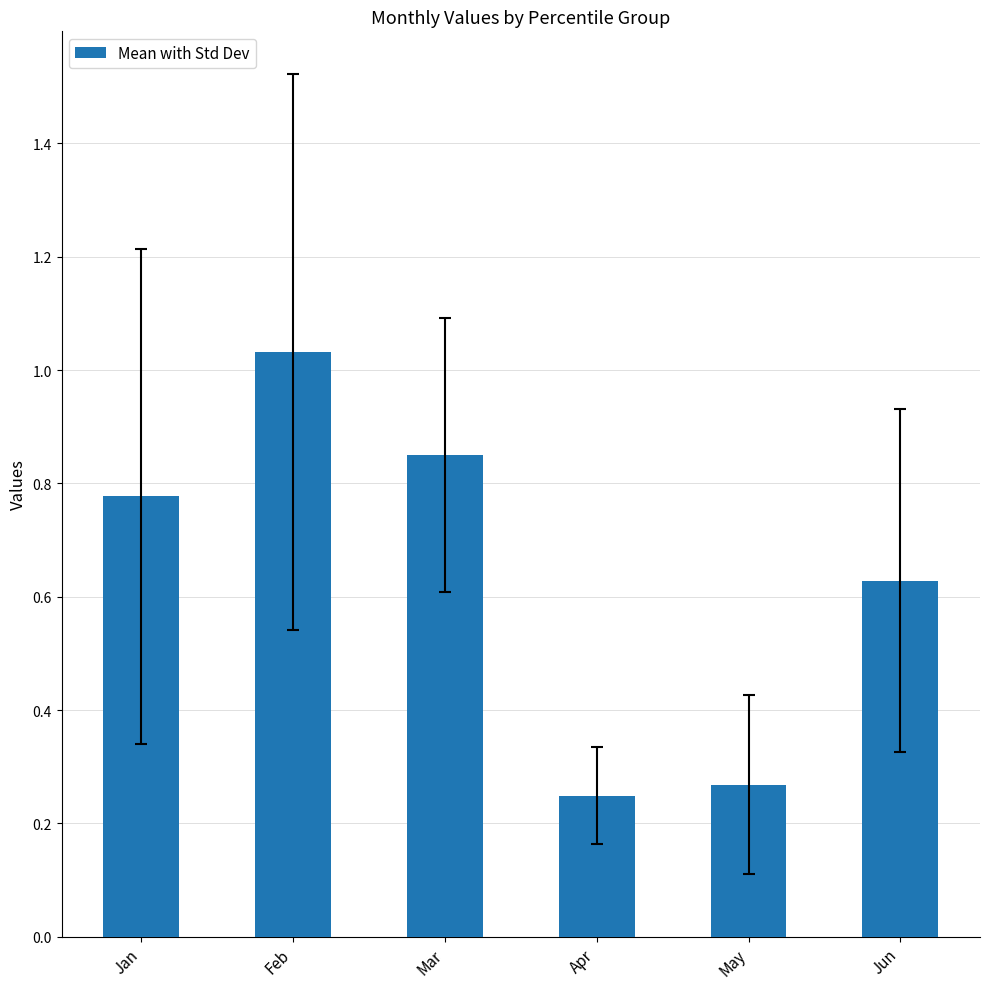

The chart shows a value of 1.1 at Jun. True or false?

False